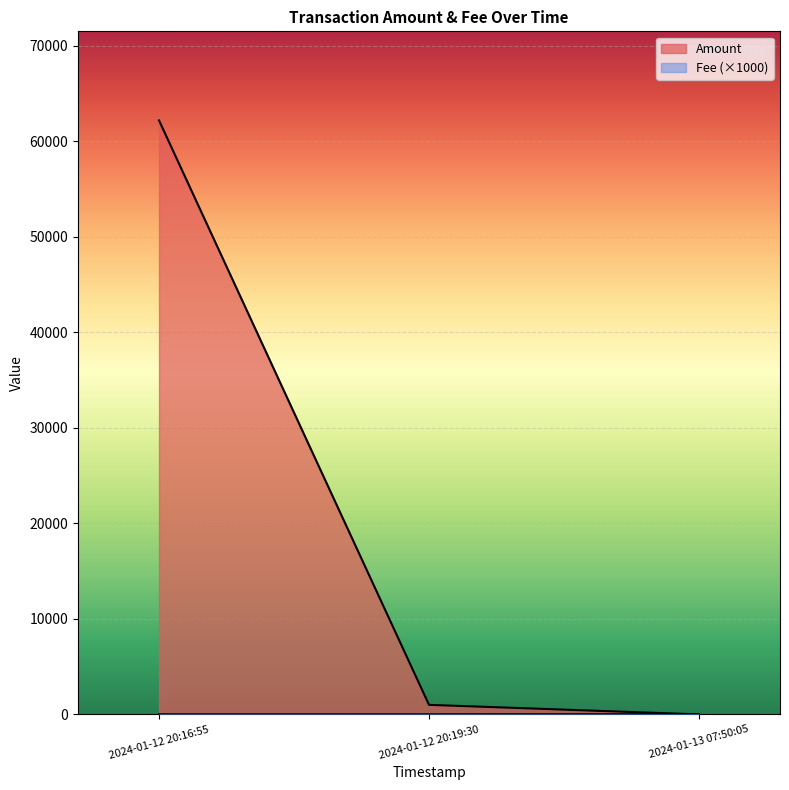

What are all the series names shown in the legend?

Amount, Fee